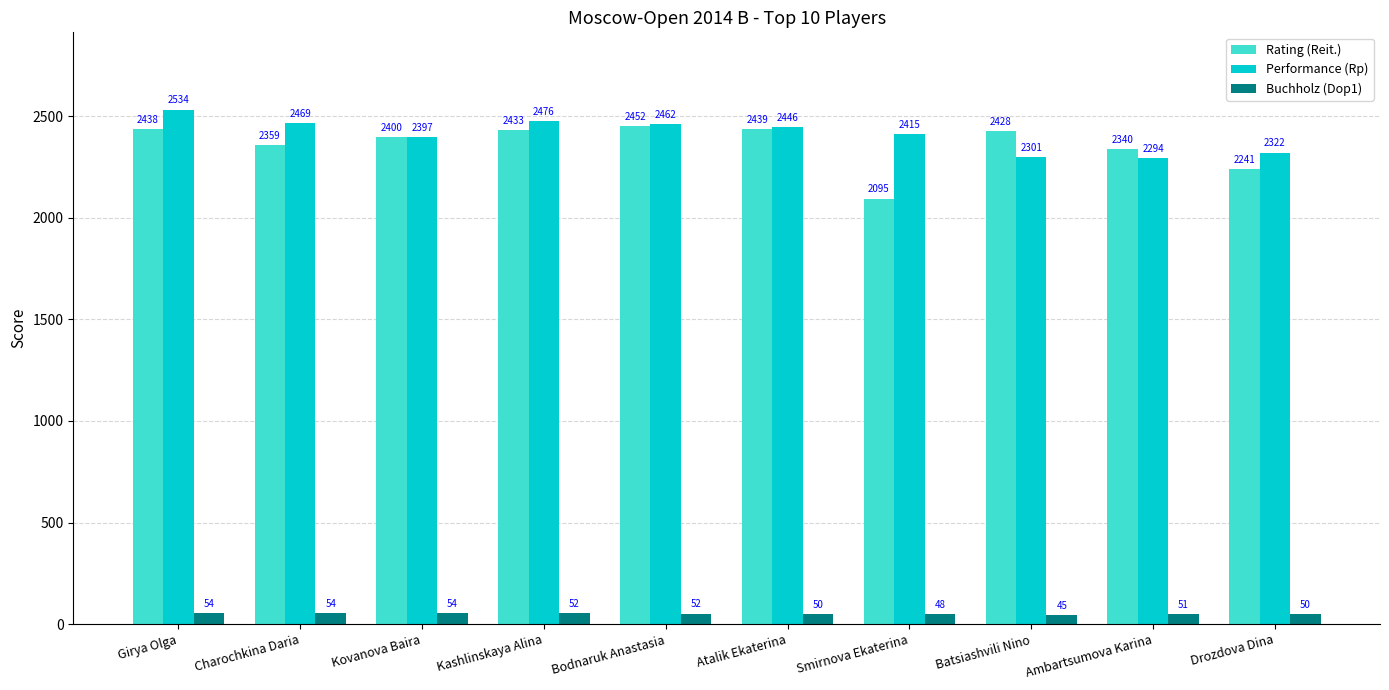

What position from the right is Atalik Ekaterina?

5